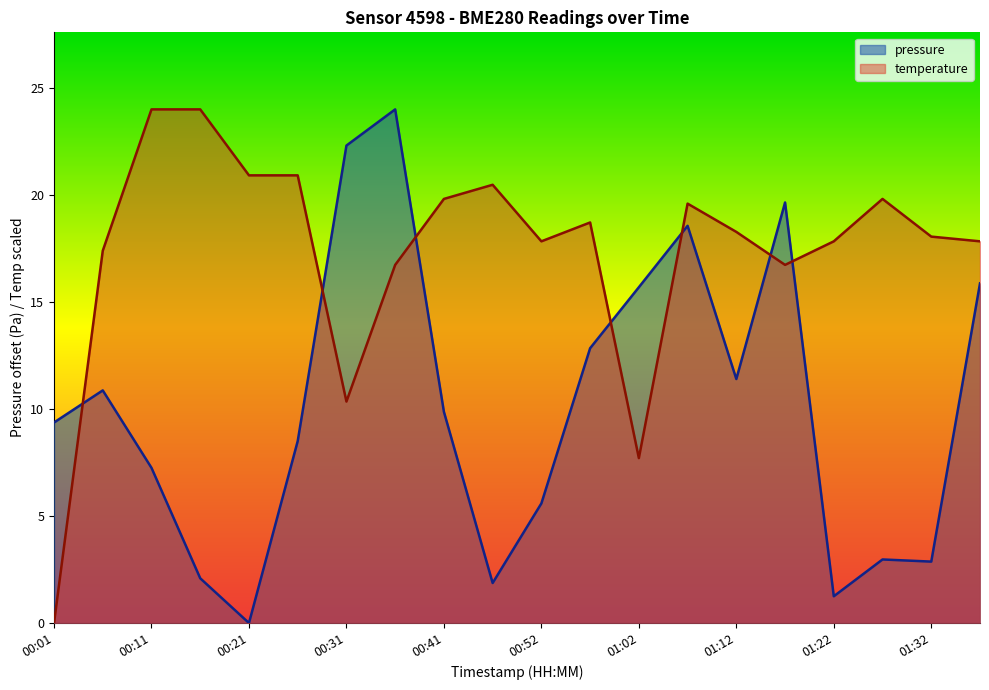

Which category has the highest value across all series?

00:36